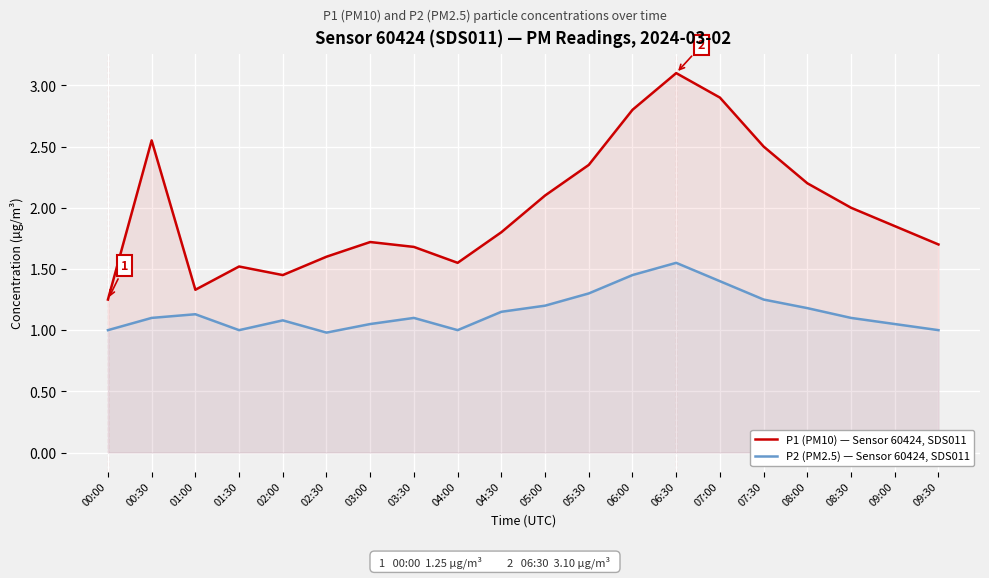

True or false: P1 (PM10) — Sensor 60424, SDS011 has more than 1 points higher than both neighbors.

True